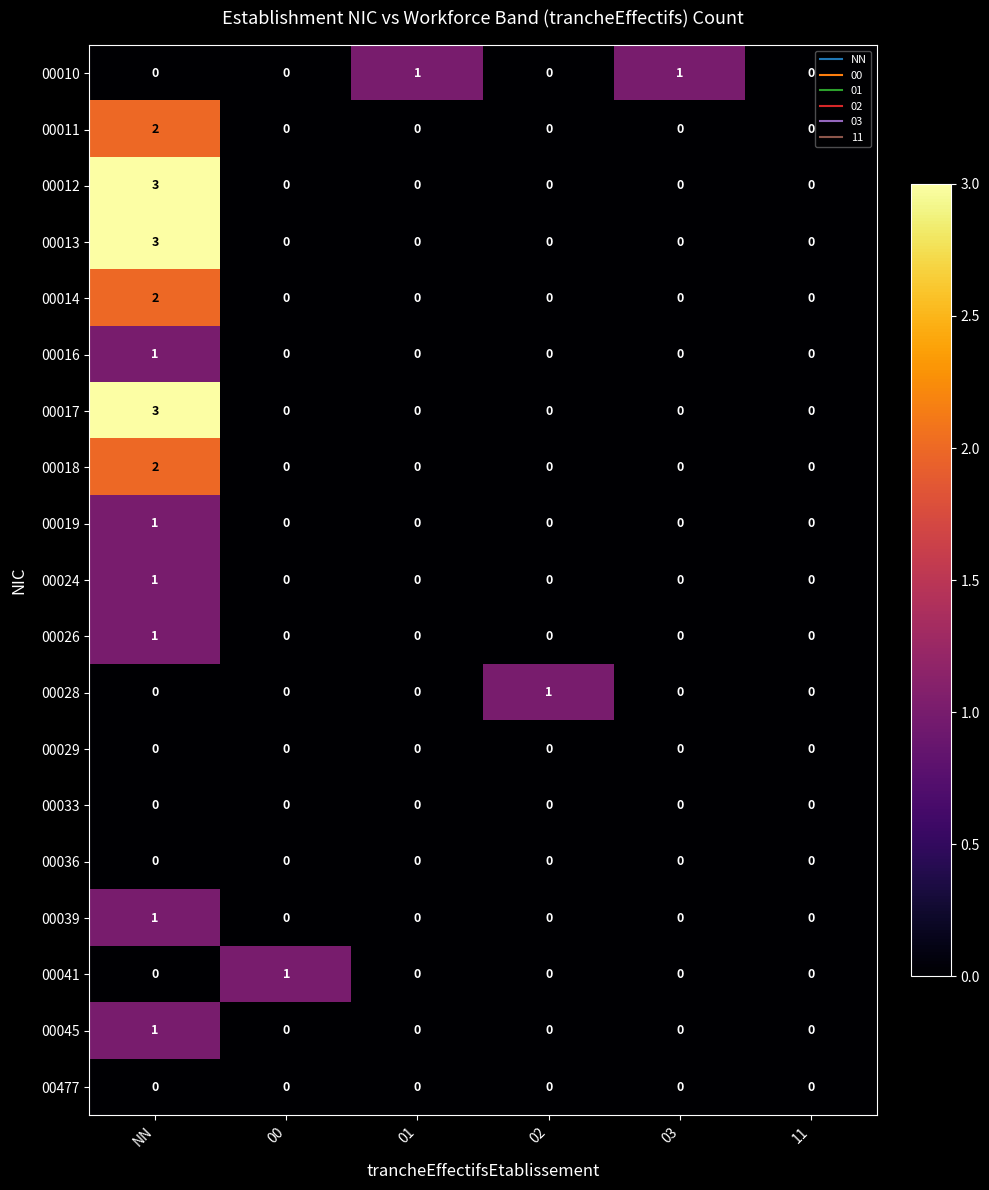

What is the difference between the 00012 values at 11 and NN?

3